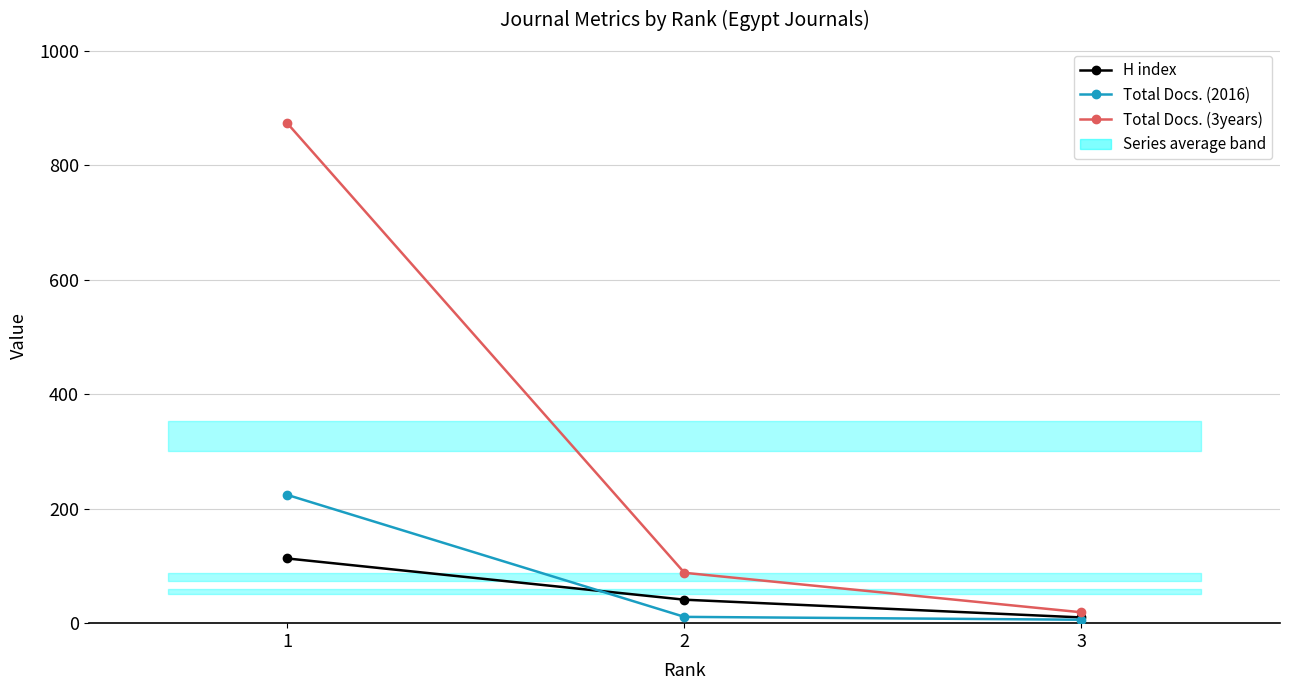

The Total Docs. (2016) series shows 11 at 2. True or false?

True